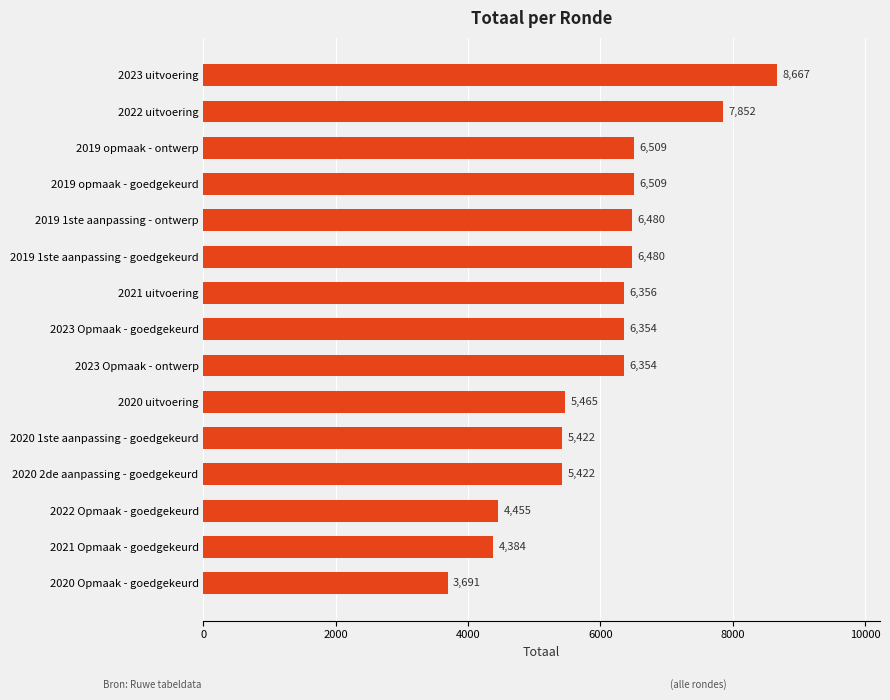

What is the smallest value displayed?

3691